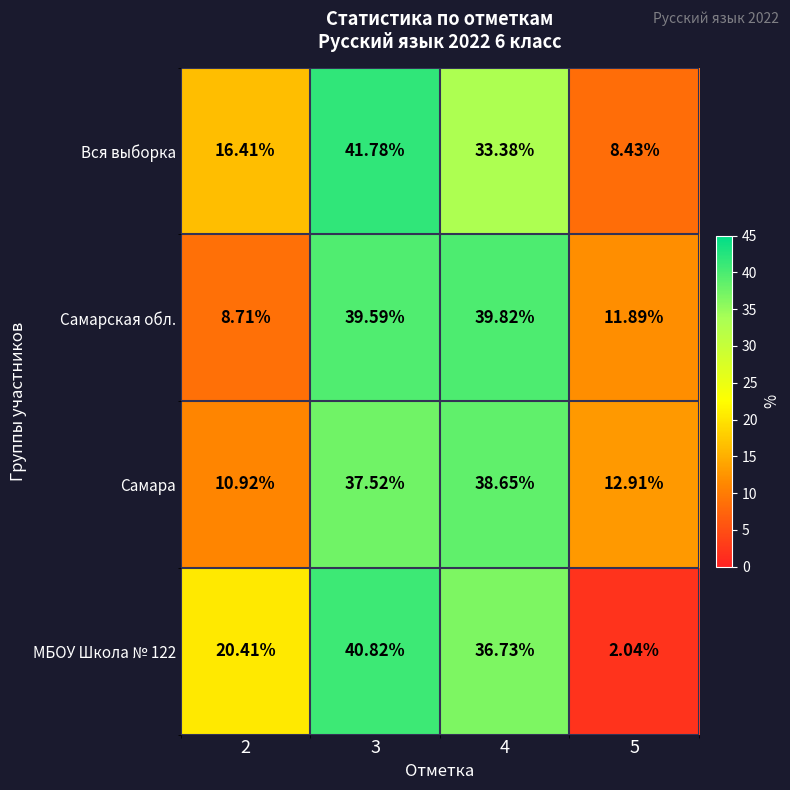

Which series has the largest total across all categories?

Самарская обл.